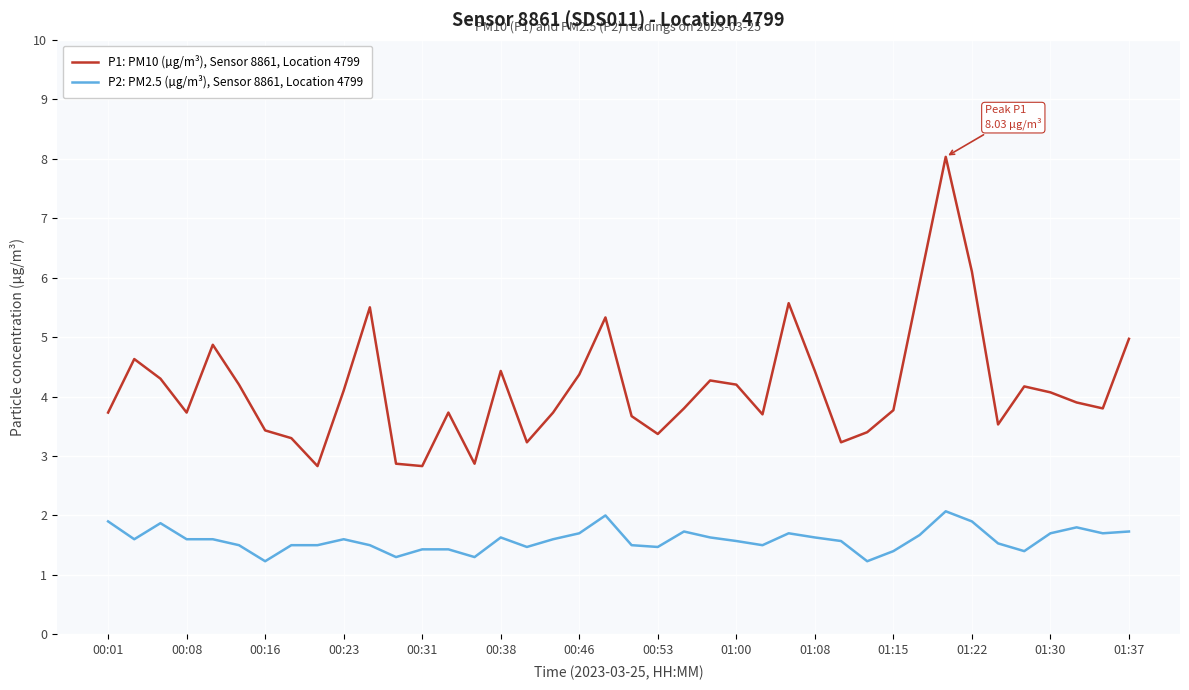

What is the maximum value for P2: PM2.5 (µg/m³), Sensor 8861, Location 4799?

2.1